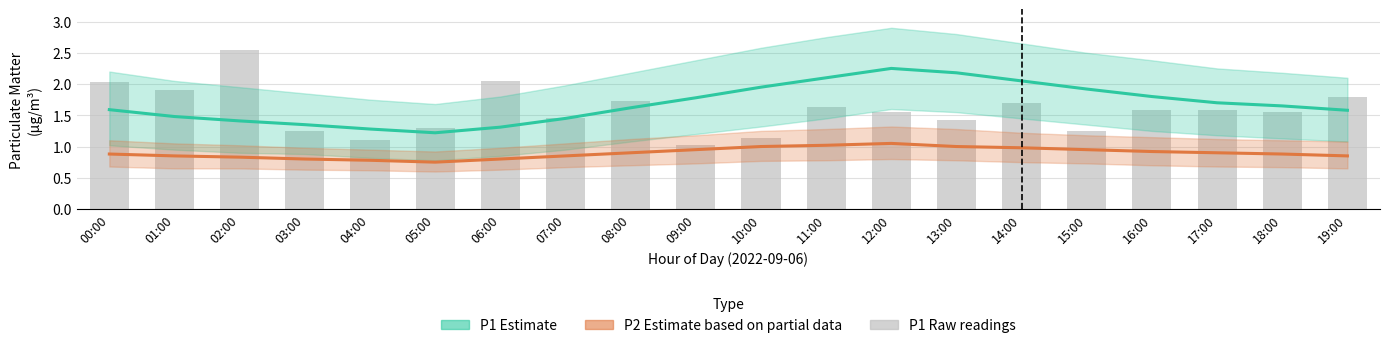

Rank the series by their maximum value, from highest to lowest.

P1 raw, P1 estimate, P2 estimate